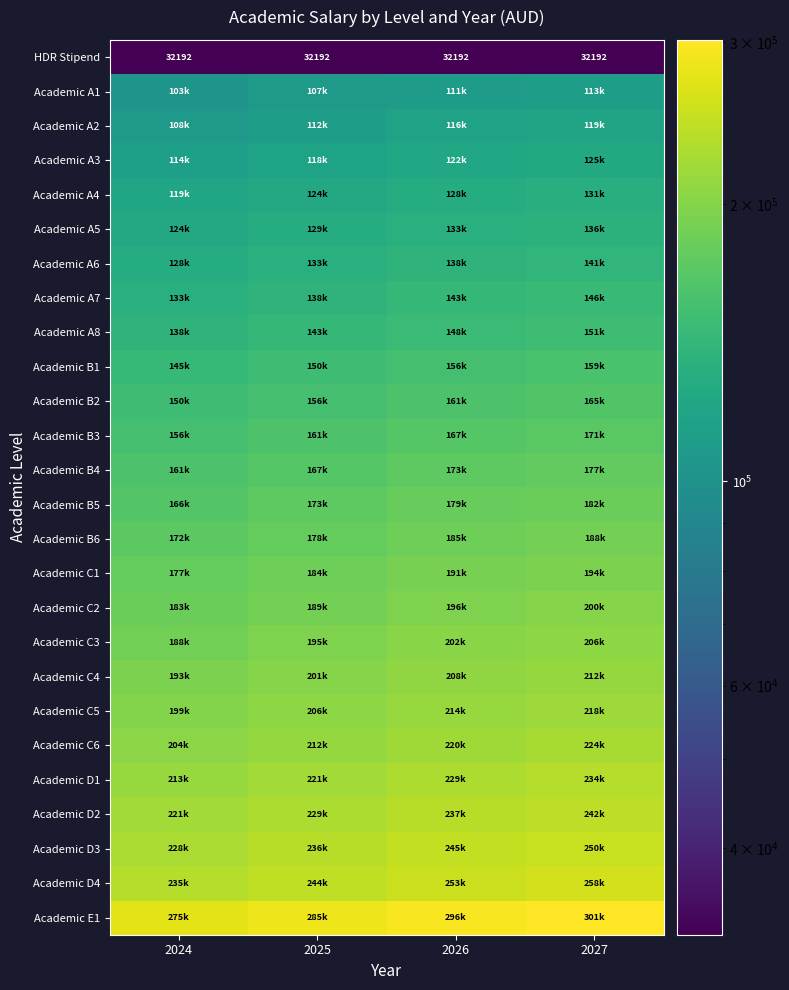

At which label does Academic A5 reach its peak?

2027